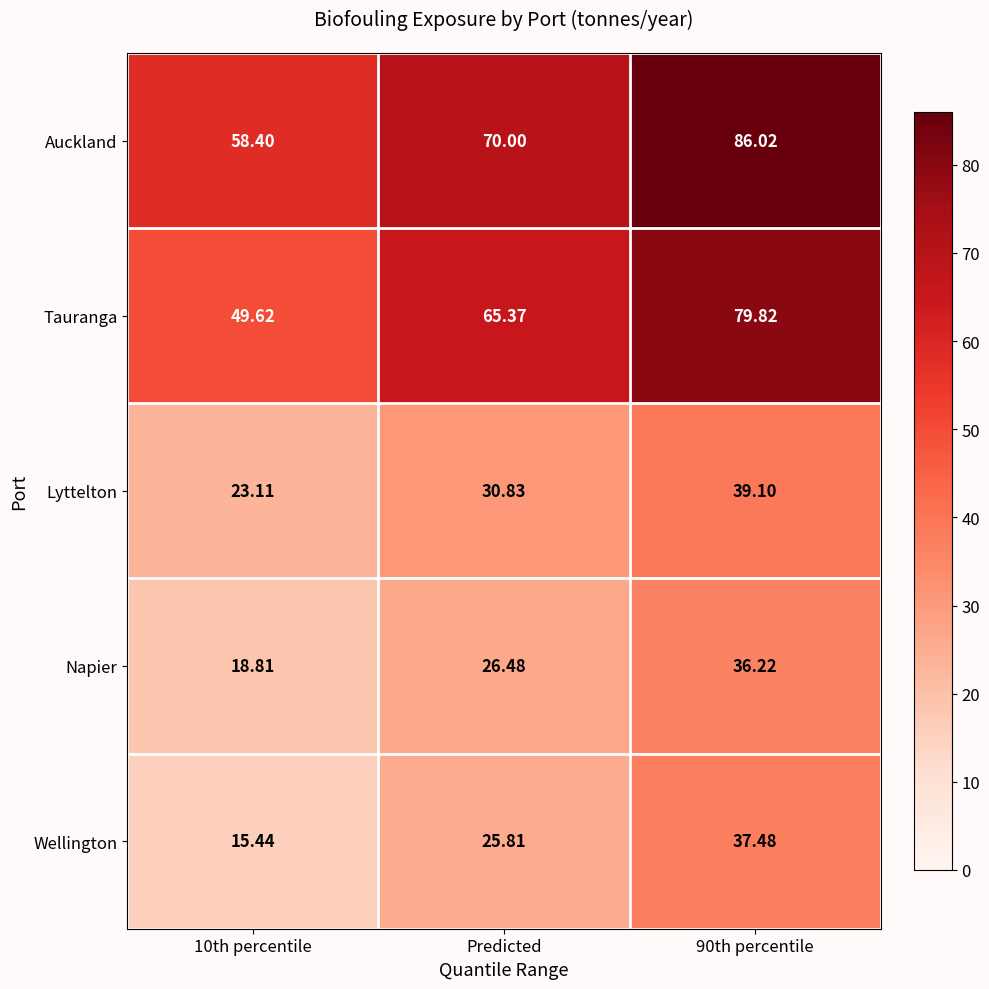

Between 10th percentile and 90th percentile, which series saw the biggest shift?

Tauranga